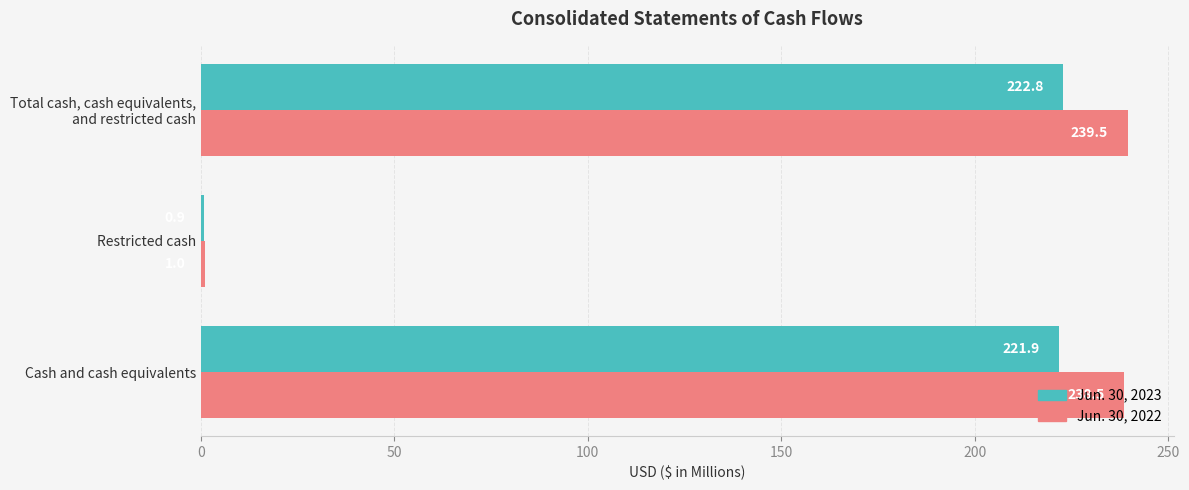

How many values in the Jun. 30, 2023 series exceed 221?

2